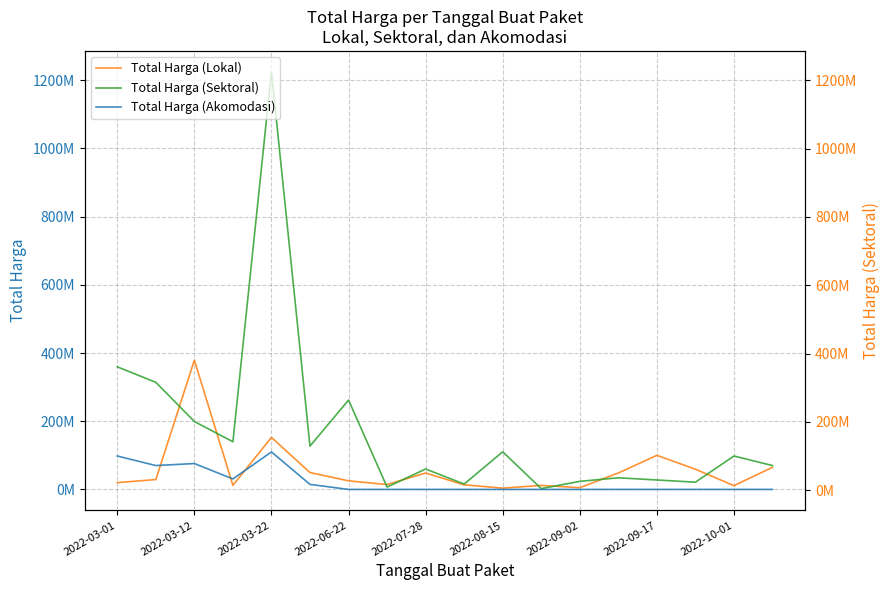

What is the sum of all Total Harga (Sektoral) values?

3096630175